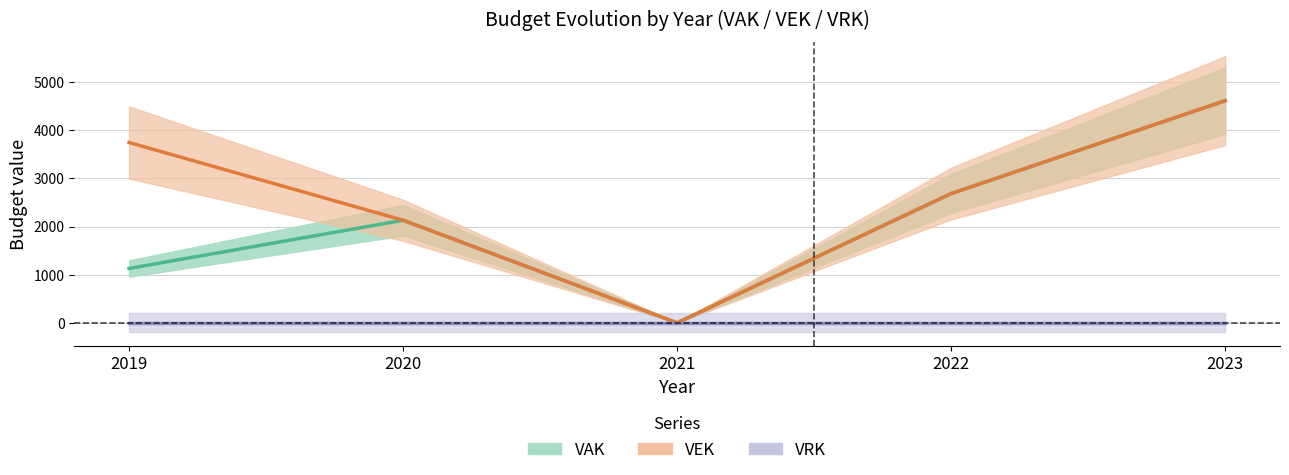

Does the chart have visible grid lines?

Yes